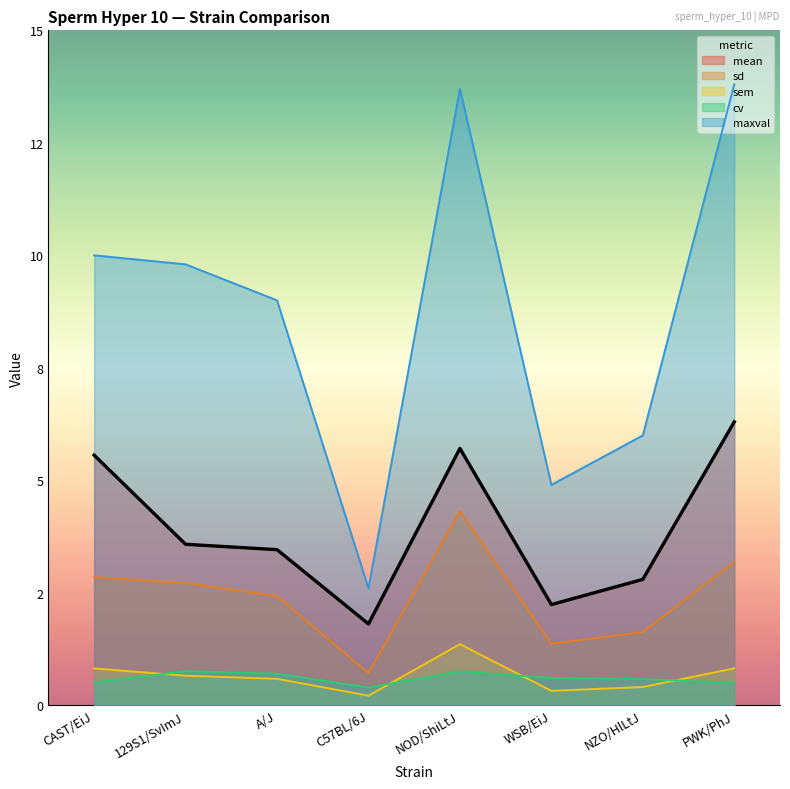

List the series in order of their peak value, lowest first.

cv, sem, sd, mean, maxval